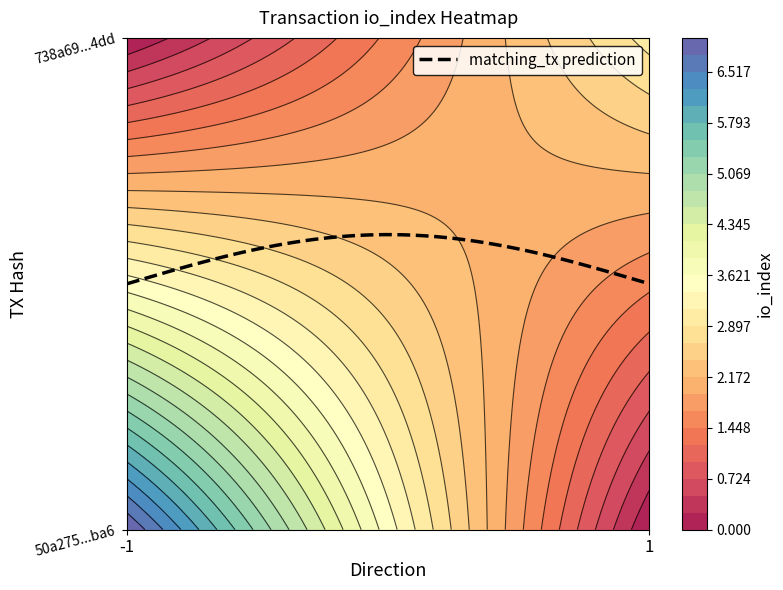

The 738a698696e41e23507d2d5bf2ab5523f3e94dd series shows 1 at direction. True or false?

True